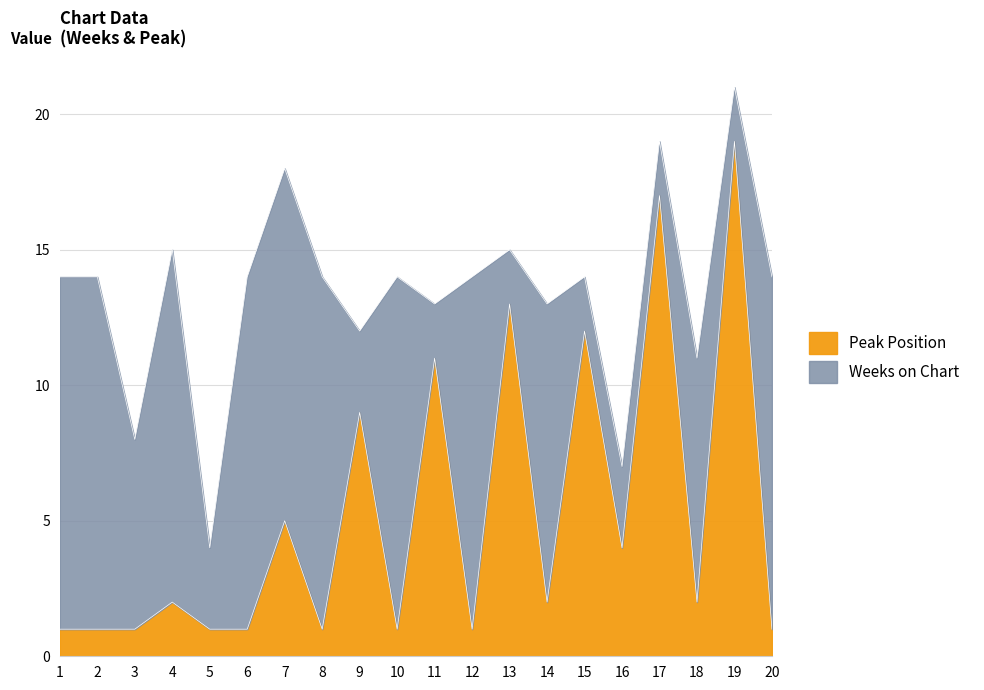

What is the difference between the second highest and minimum values?

16